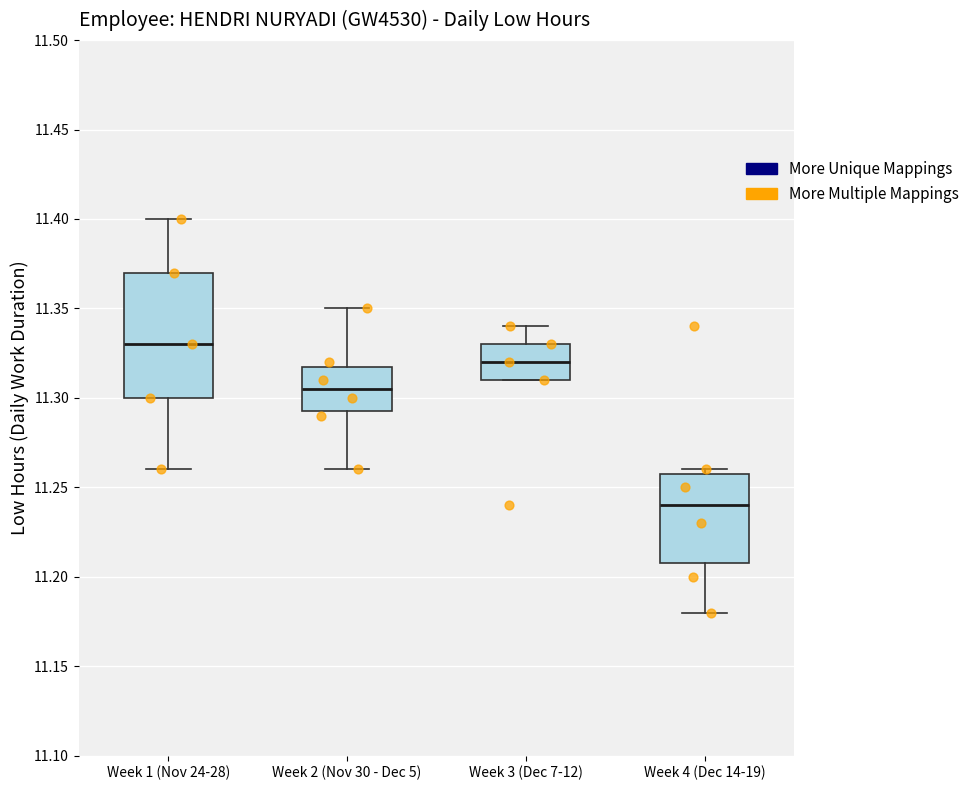

Where is the upper edge of the box for Week 4 (Dec 14-19) on the y-axis? The values are not printed on the chart, so give them approximately, as read against the axis.

11.260